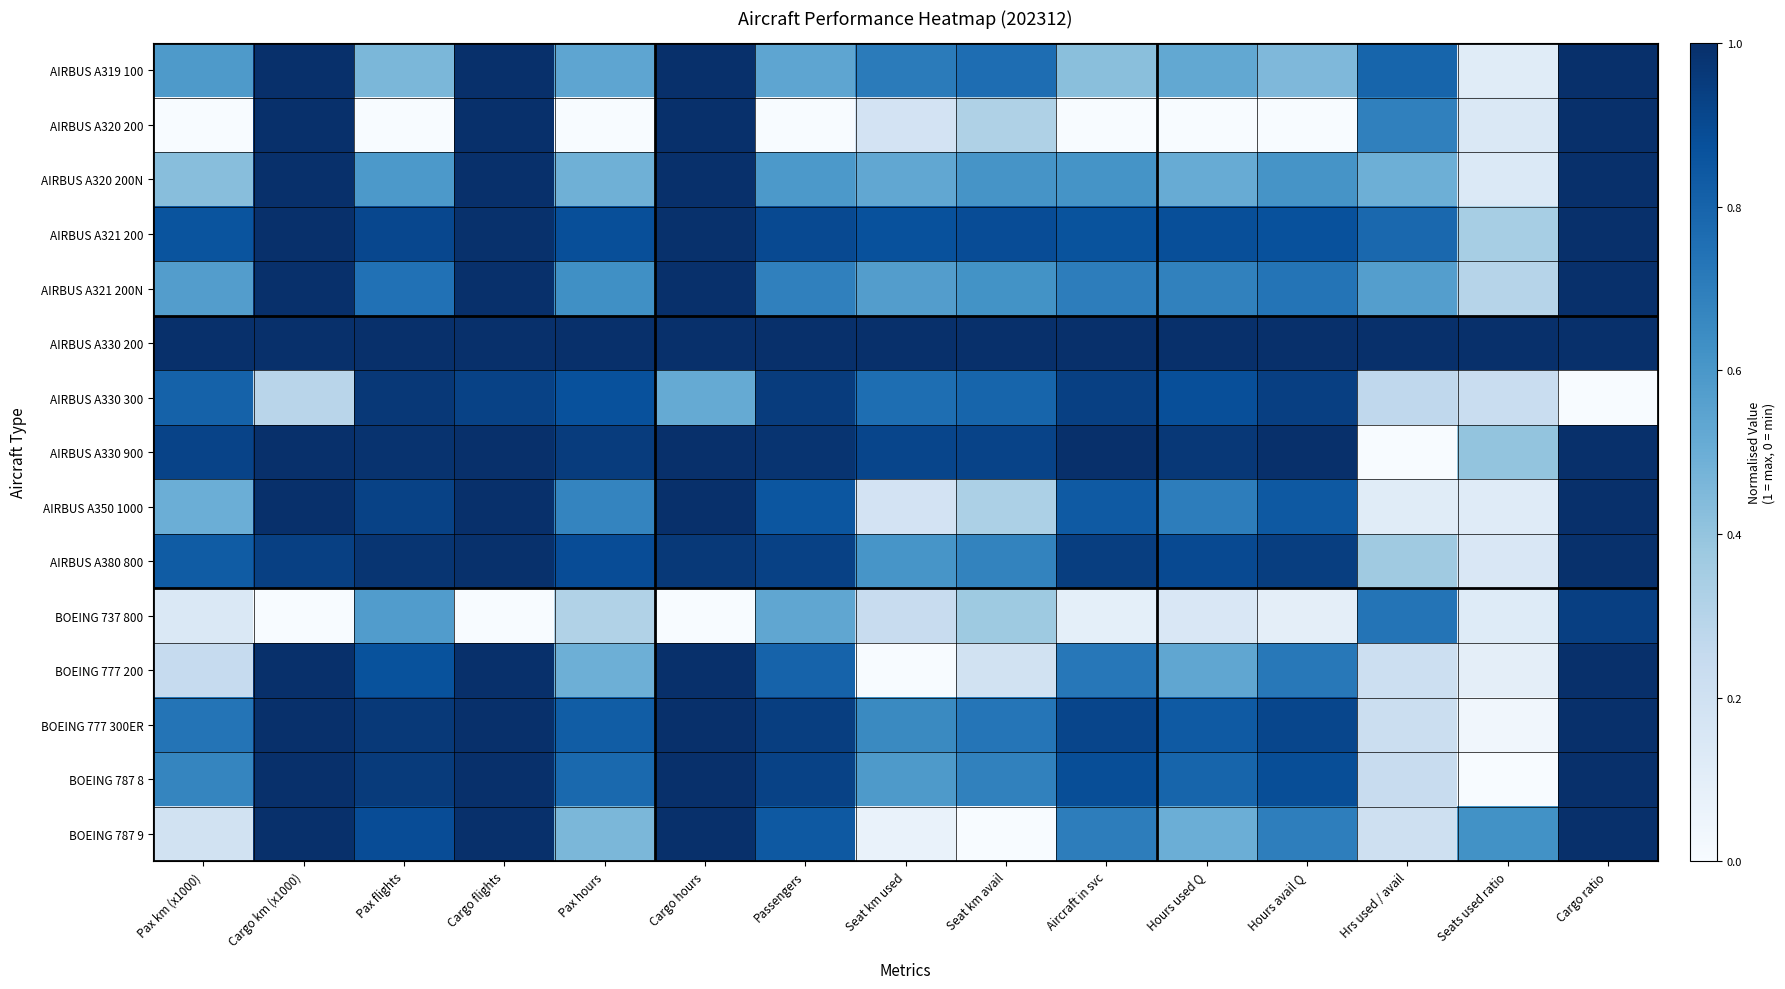

Which series changed the most between Aircraft in svc and Hrs used / avail?

AIRBUS A330 900